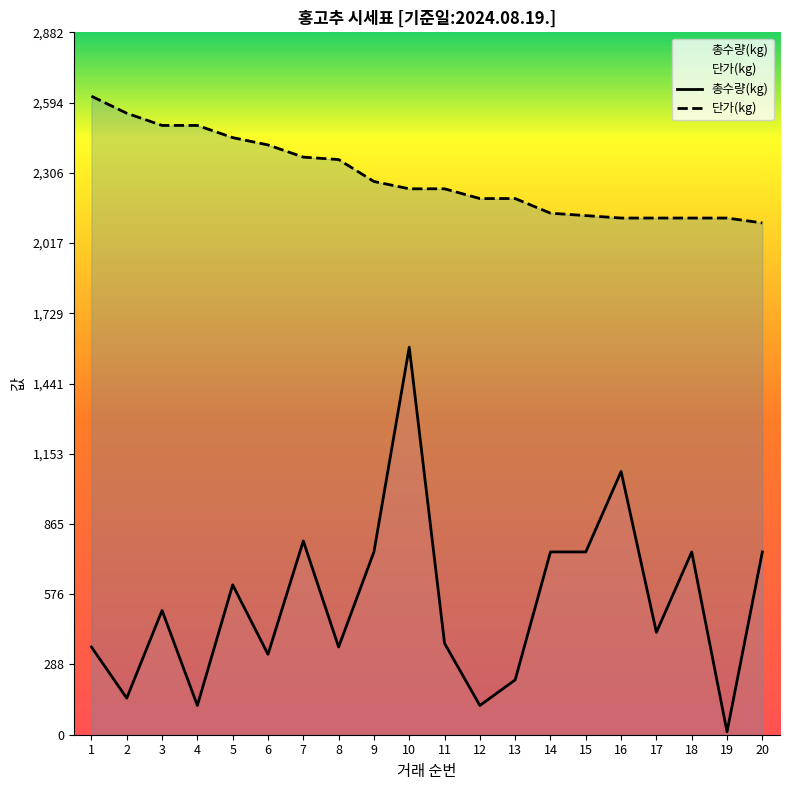

Is it true that 총수량(kg) equals 269 at 7?

False